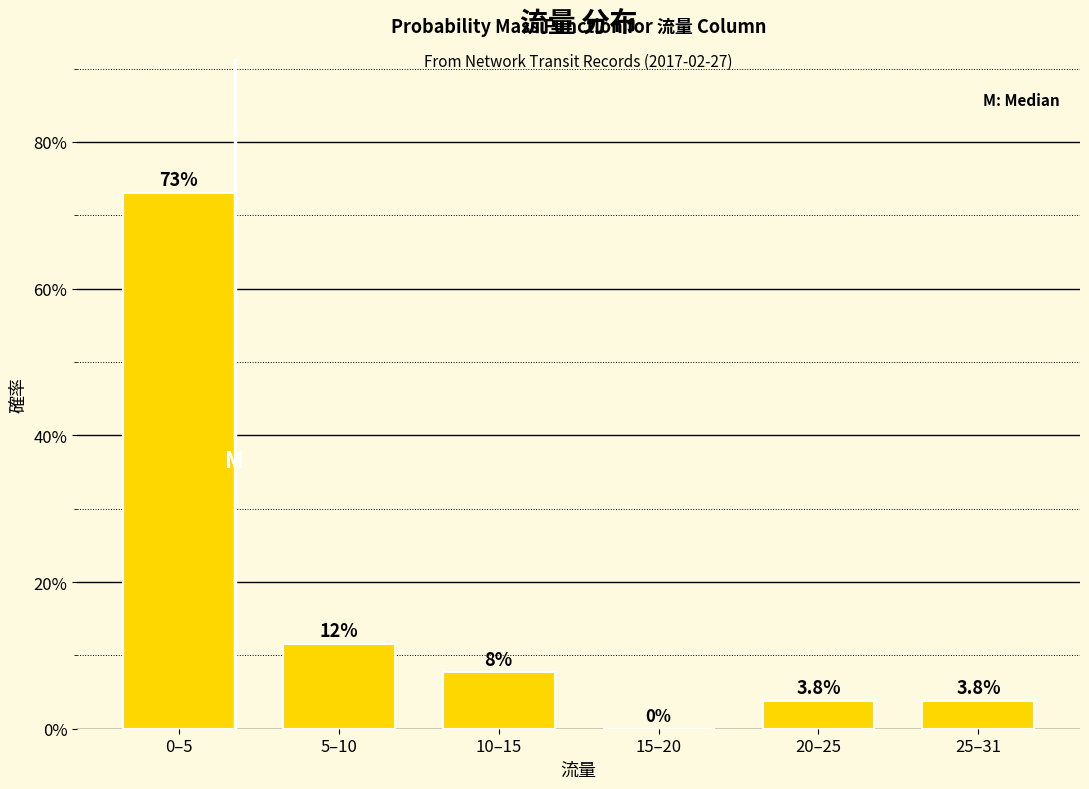

Reading left to right, transcribe all the data shown in this chart.

0–5=73.1	5–10=11.5	10–15=7.7	15–20=0.0	20–25=3.8	25–31=3.8